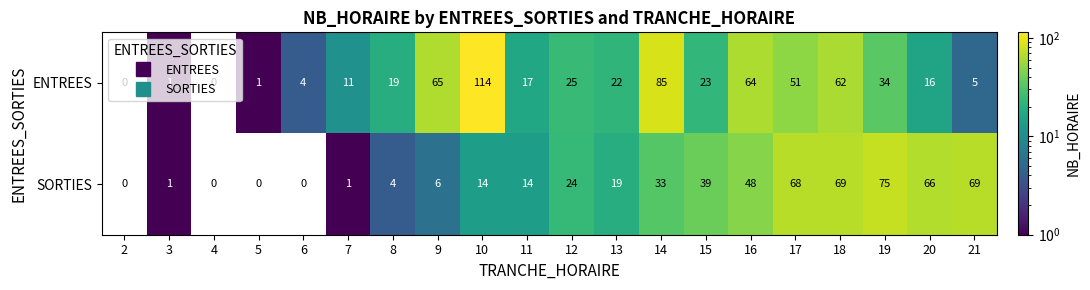

Is the value of ENTREES at 2 greater than the value of SORTIES at 16?

No